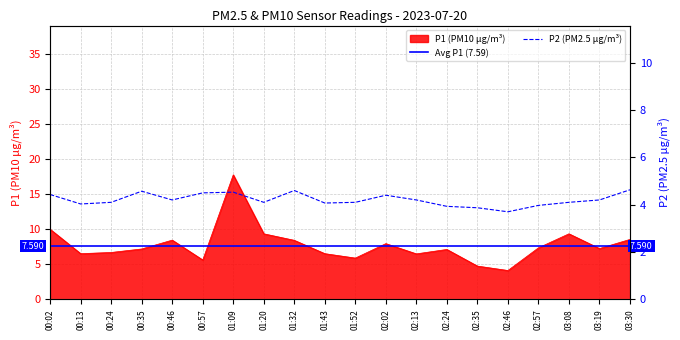

At which category does P1 reach its first local peak?

00:46